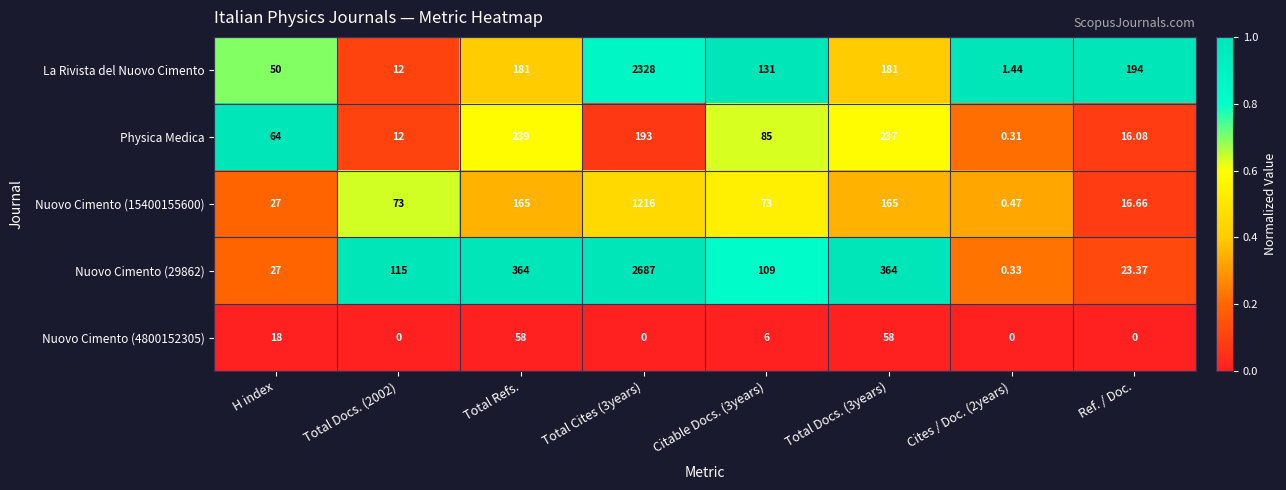

Is the value of Physica Medica at Total Docs. (3years) greater than the value of Nuovo Cimento (4800152305) at Total Cites (3years)?

Yes